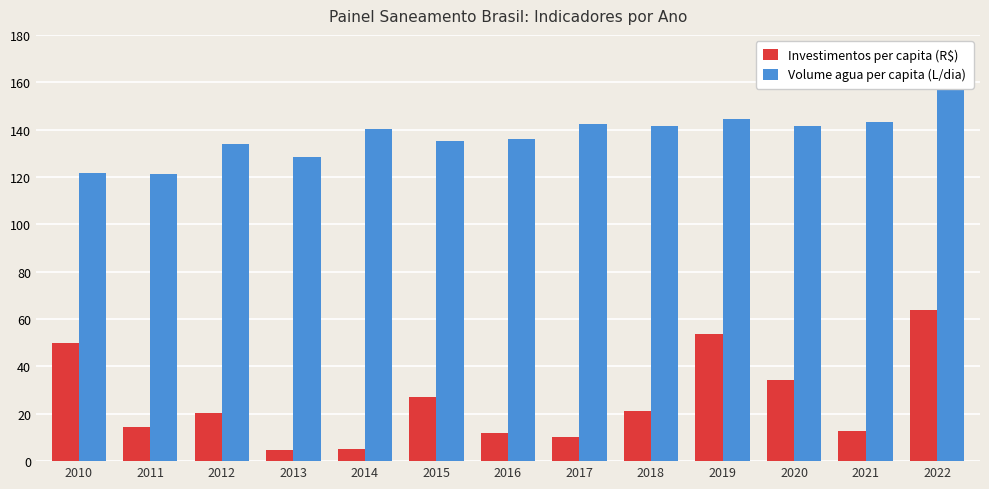

True or false: Investimentos per capita (R$) has a value of 14.5 at 2011.

True